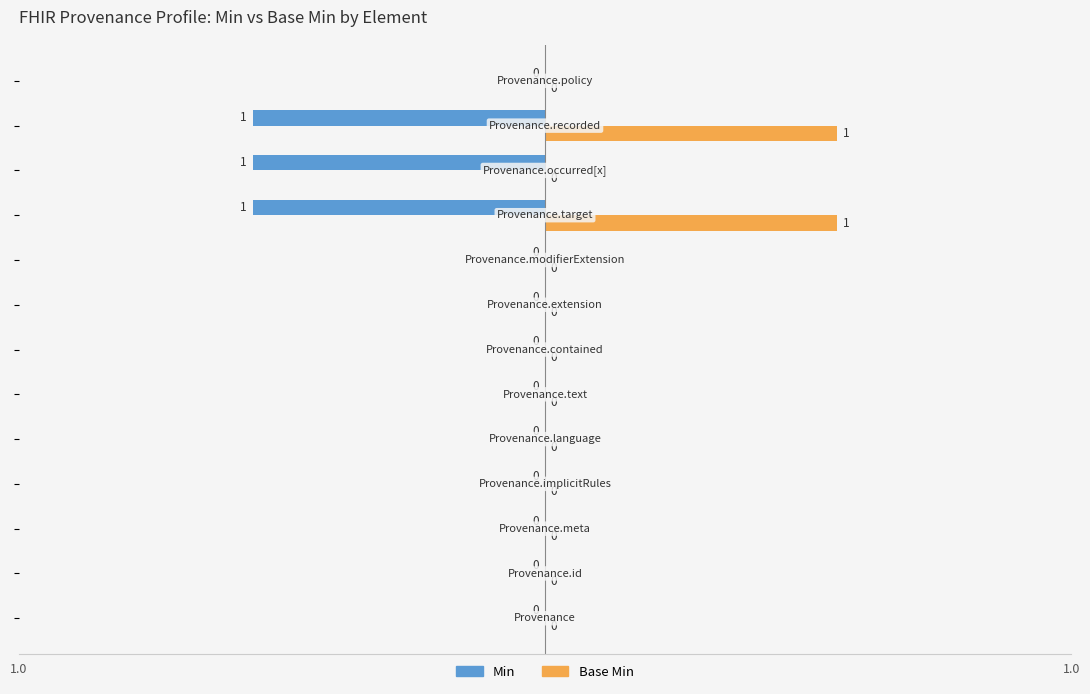

What is the sum of all Min values?

-3